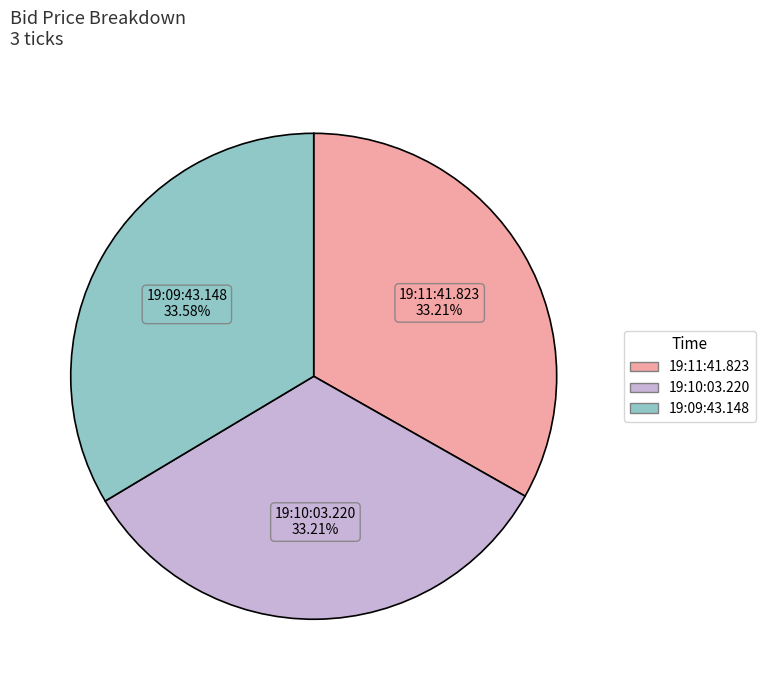

Combined, do 19:10:03.220 and 19:11:41.823 account for over 50%?

Yes